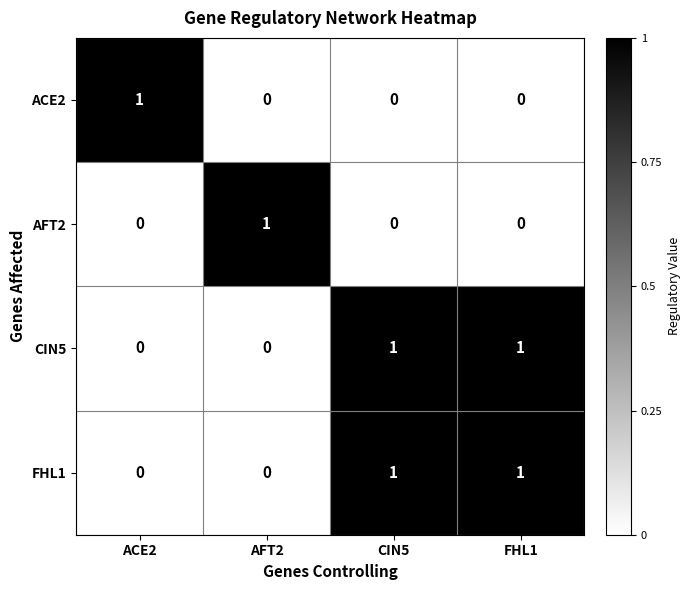

Is it true that ACE2 equals 1 at CIN5?

False